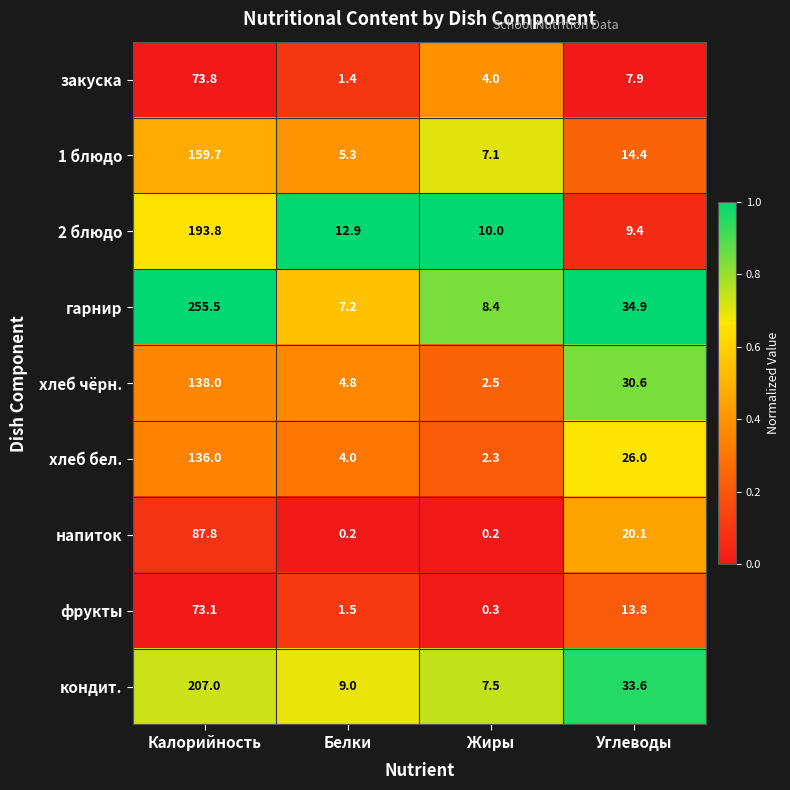

What is the sum of all 1 блюдо values?

186.5